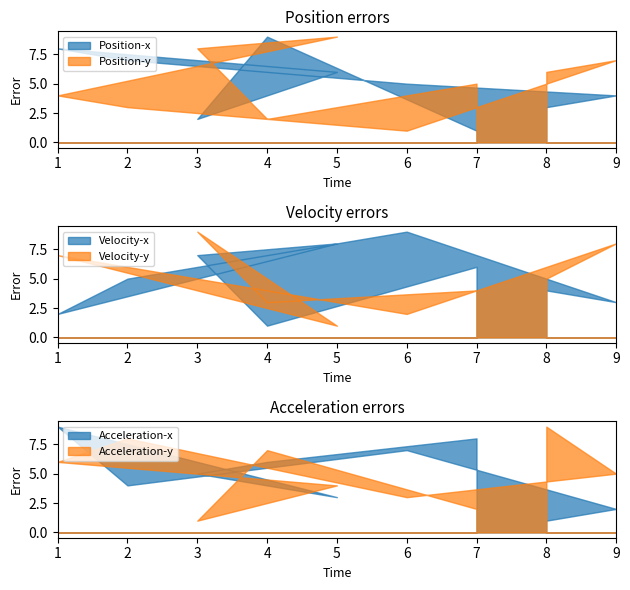

The value of Position-x at 2 is 7. True or false?

True